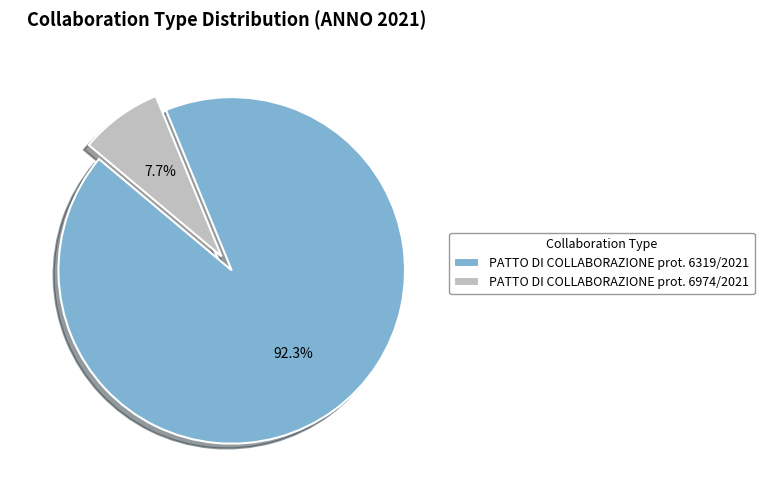

What is the ratio of the value at PATTO DI COLLABORAZIONE prot. 6319/2021 to the value at PATTO DI COLLABORAZIONE prot. 6974/2021?

12.0